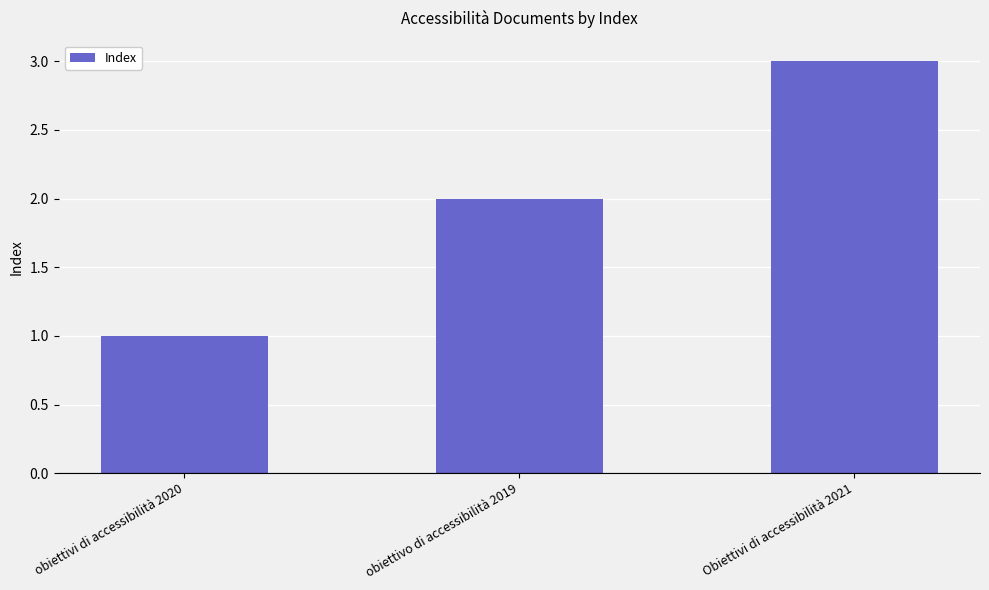

Reading left to right, list all the values displayed in this chart.

1	2	3